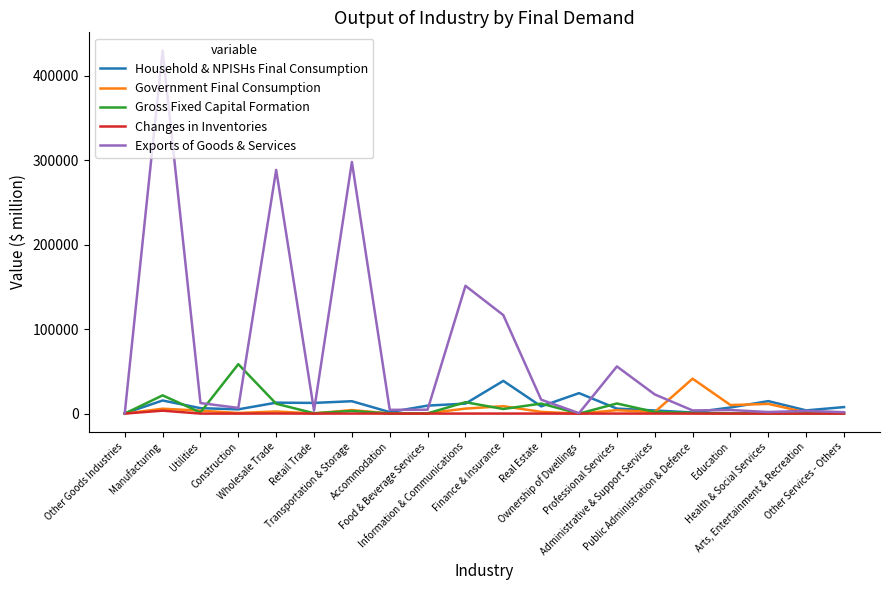

Does the chart have visible grid lines?

No